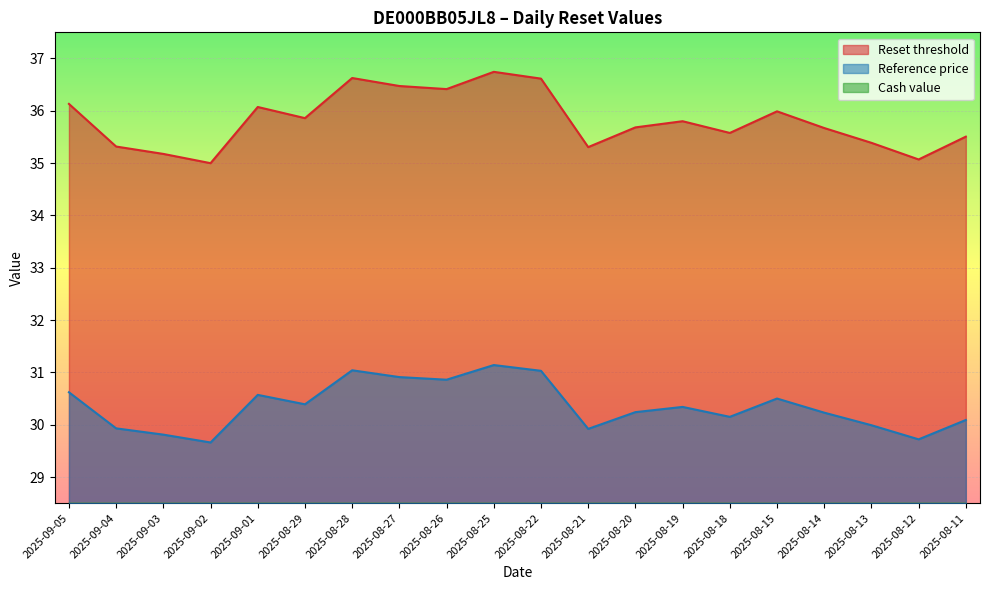

What is the difference between the second highest and second lowest values in the Reset threshold series?

1.6